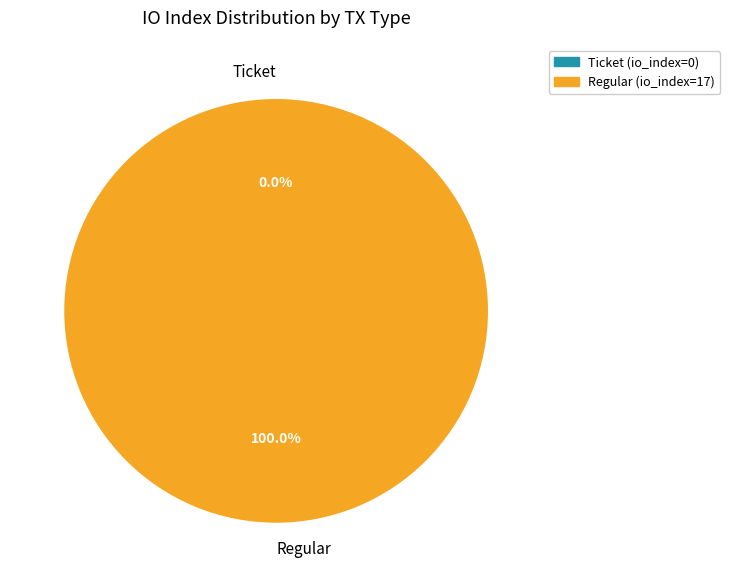

The Regular slice represents 100% of the pie. True or false?

True